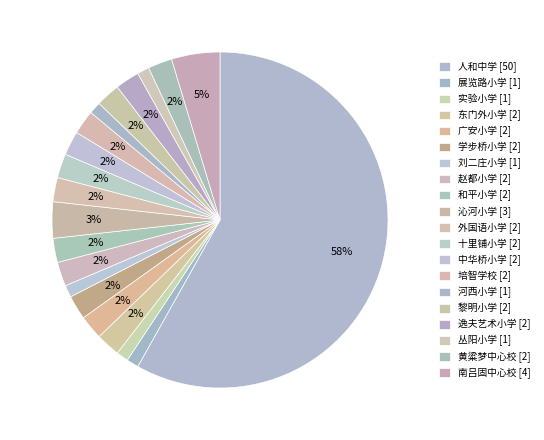

What is the smallest slice in the pie chart?

展览路小学